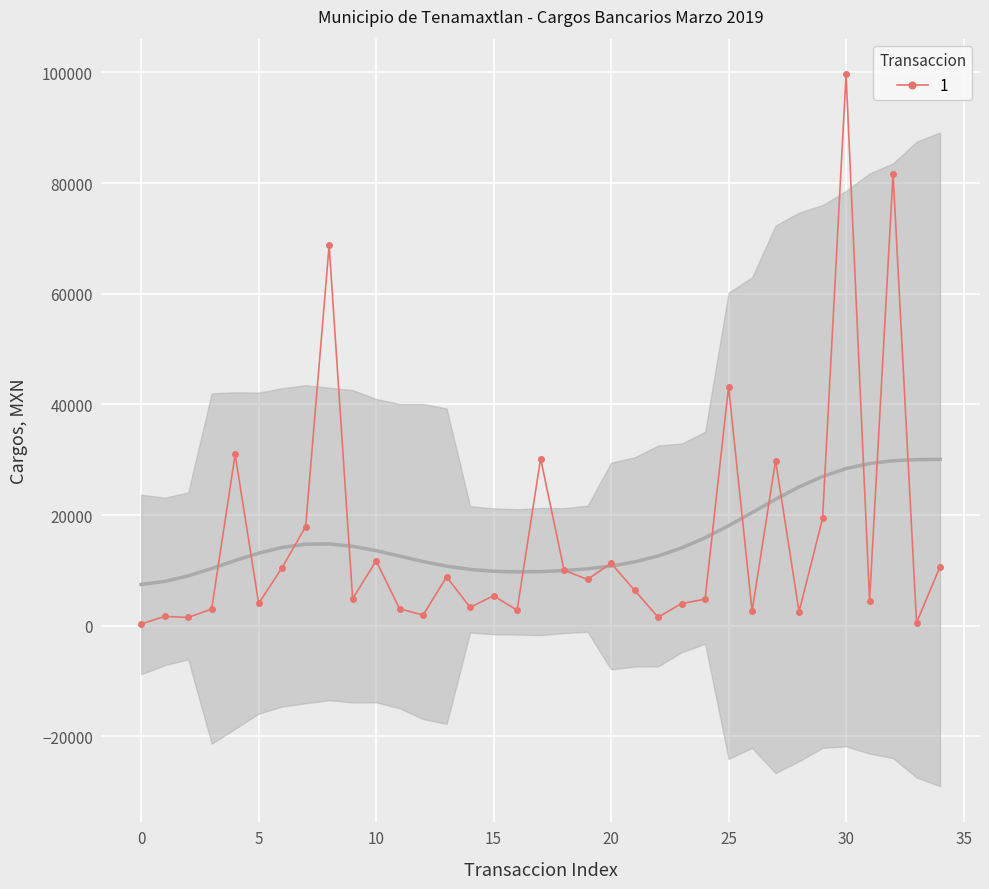

The value at 17 is 30200.0. True or false?

True